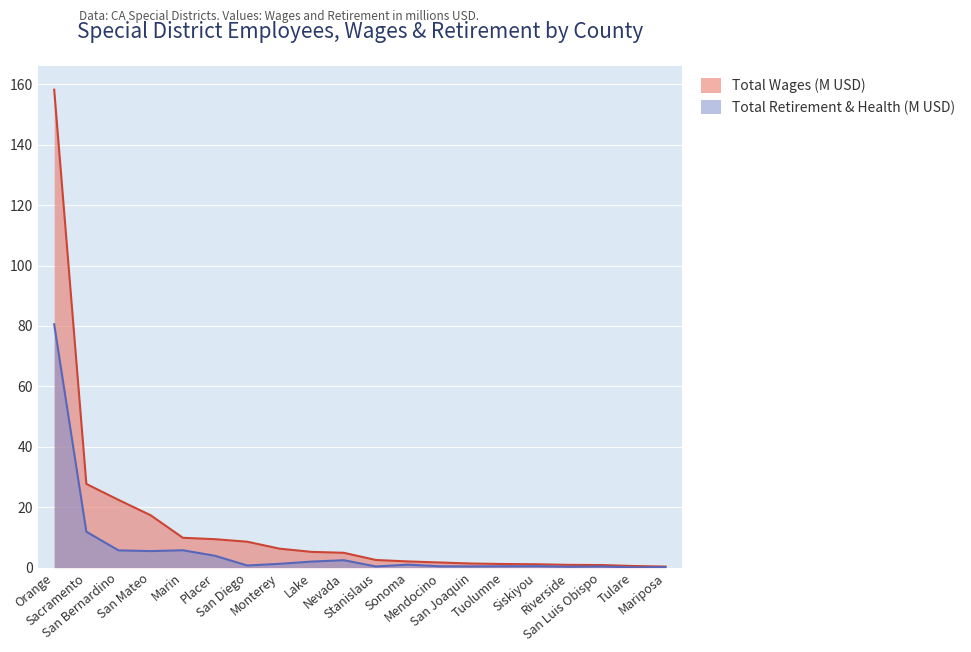

At which label is Total Retirement & Health (M) closest to 40?

Sacramento